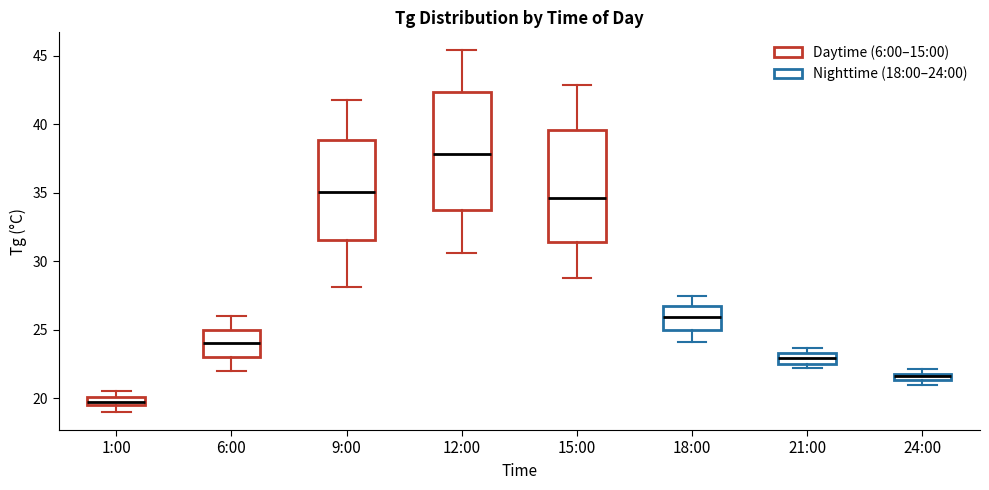

Which box's median line is the lowest?

1:00